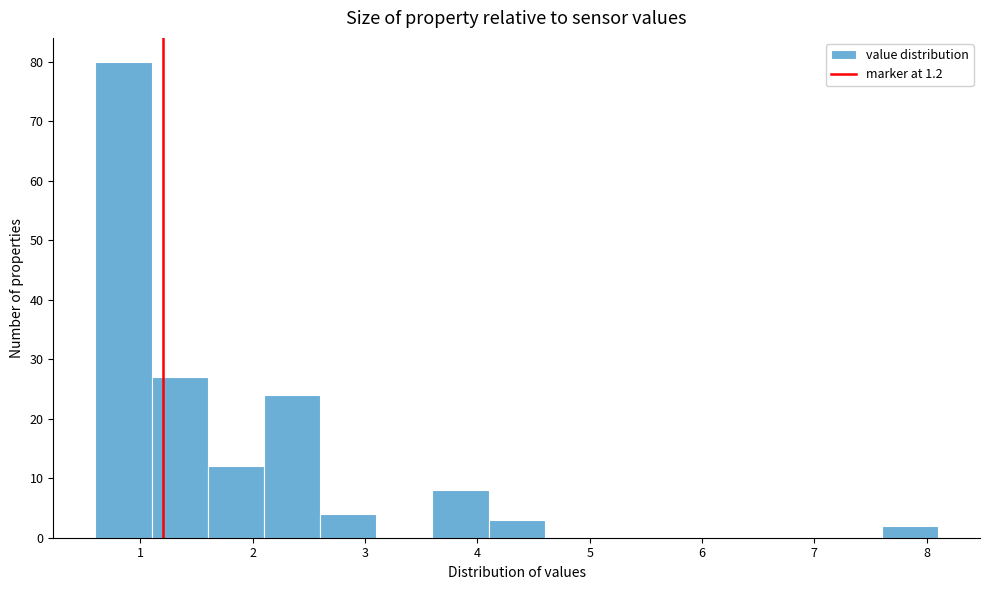

Reading left to right, transcribe this chart: for each bar, give the range it covers on the x-axis and its height. The values are not printed on the chart, so give them approximately, as read against the axis.

0.6 to 1.1: 80
1.1 to 1.6: 27
1.6 to 2.1: 12
2.1 to 2.6: 24
2.6 to 3.1: 4
3.1 to 3.6: 0
3.6 to 4.1: 8
4.1 to 4.6: 3
4.6 to 5.1: 0
5.1 to 5.6: 0
5.6 to 6.1: 0
6.1 to 6.6: 0
6.6 to 7.1: 0
7.1 to 7.6: 0
7.6 to 8.1: 2